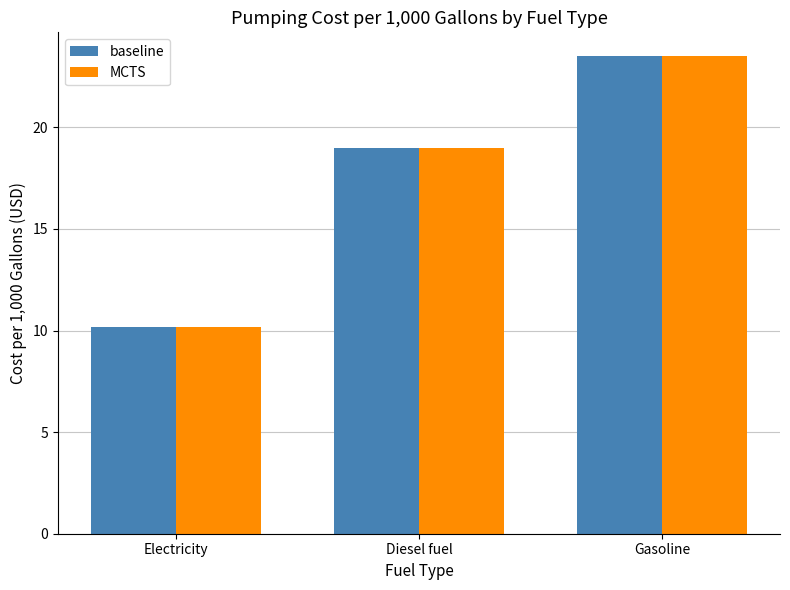

The baseline series shows 6.5 at Diesel fuel. True or false?

False